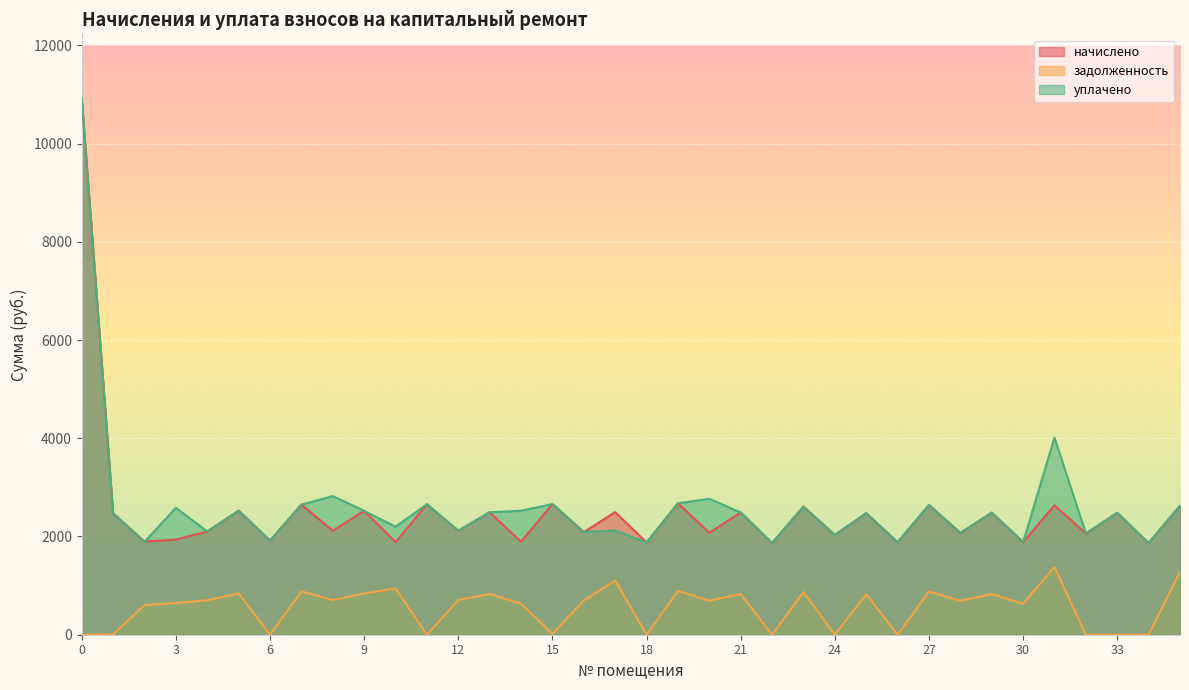

Between 33 and 11, which is larger?

11